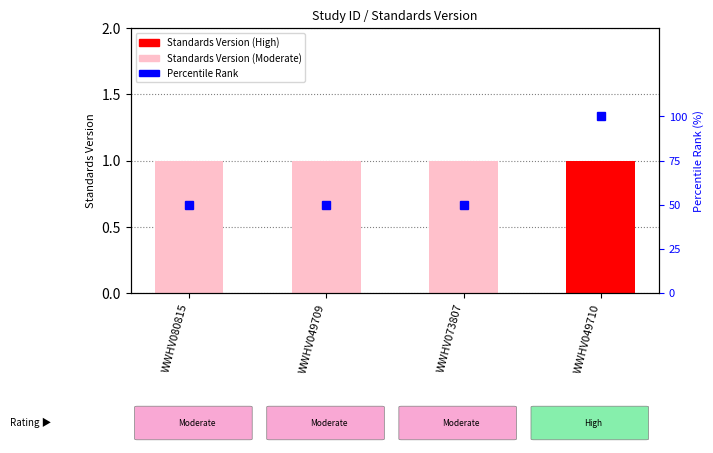

Reading right to left, extract all data points from this chart.

Standards Version: WWHV049710=1	WWHV073807=1	WWHV049709=1	WWHV080815=1
Percentile Rank: WWHV049710=100	WWHV073807=50	WWHV049709=50	WWHV080815=50